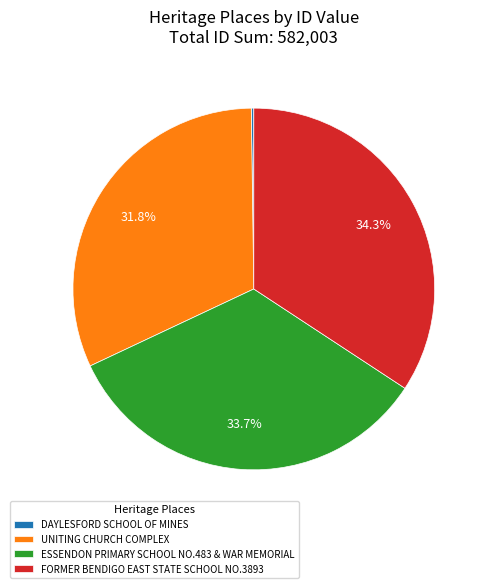

Approximately how many times larger is the value at UNITING CHURCH COMPLEX compared to ESSENDON PRIMARY SCHOOL NO.483 & WAR MEMORIAL?

0.9